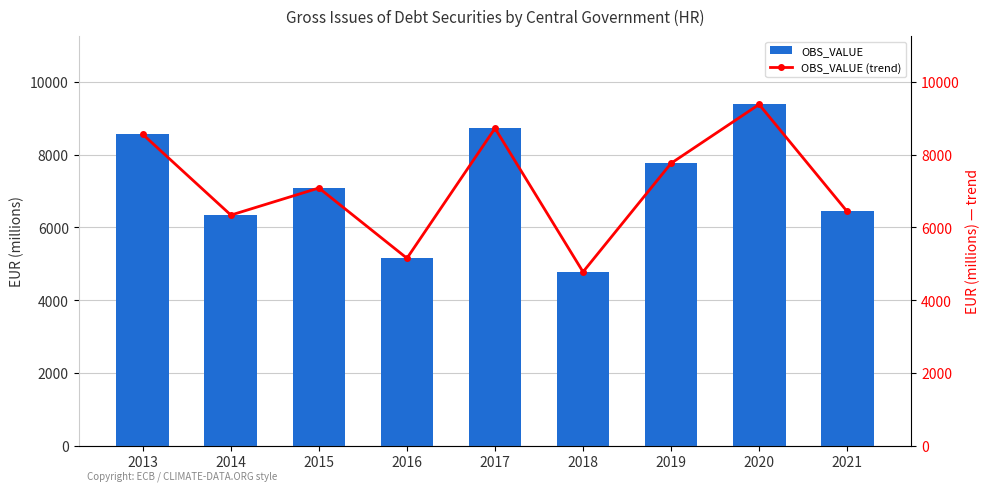

List the series in order of their peak value, highest first.

OBS_VALUE, OBS_VALUE (trend)